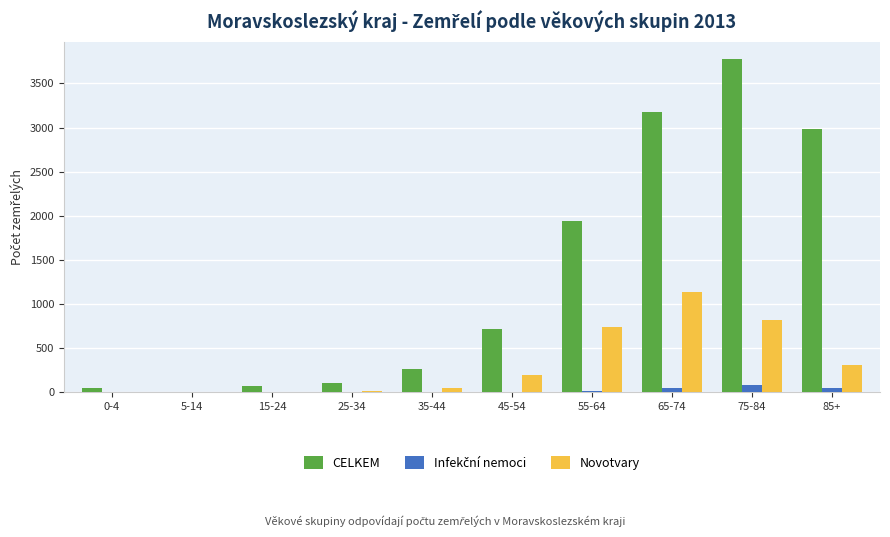

What is the sum of all Novotvary values?

3271